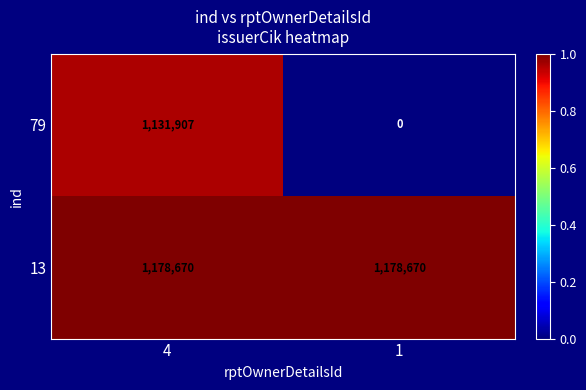

Rank the series at 4 from highest to lowest value.

13, 79